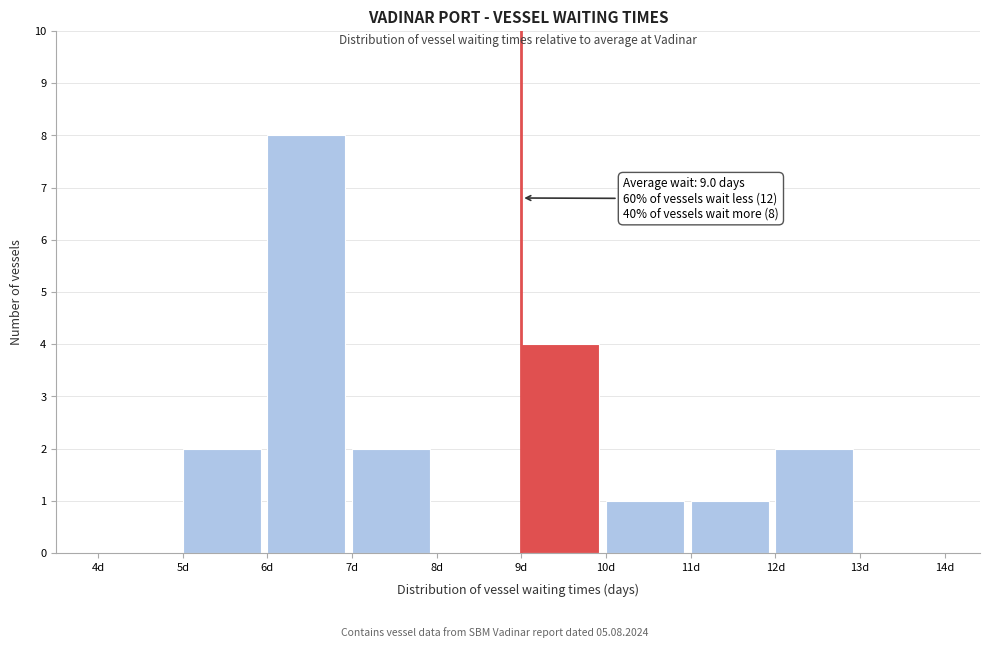

Over which range of the x-axis is the bar tallest?

6 to 7